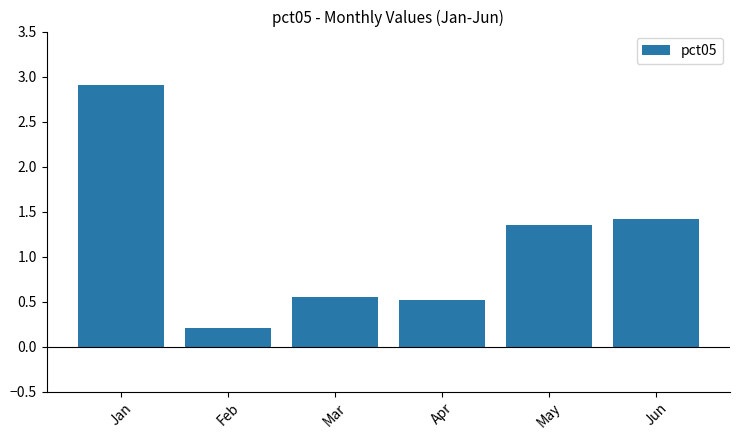

What is the greatest value displayed?

2.9